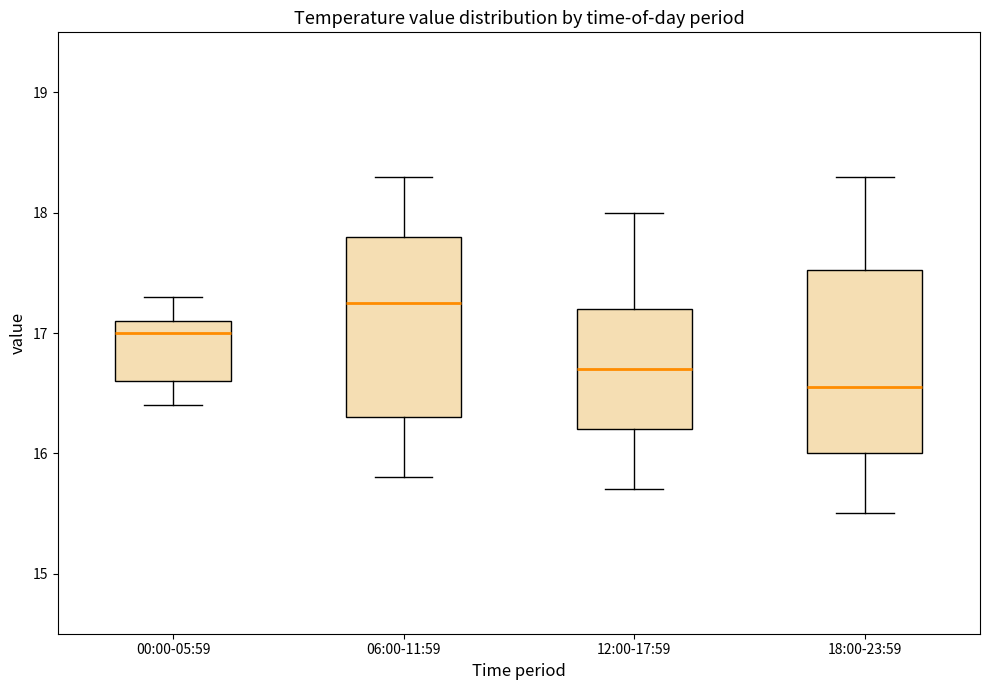

Where does the upper whisker of the box for 18:00-23:59 end on the y-axis? The values are not printed on the chart, so give them approximately, as read against the axis.

18.3